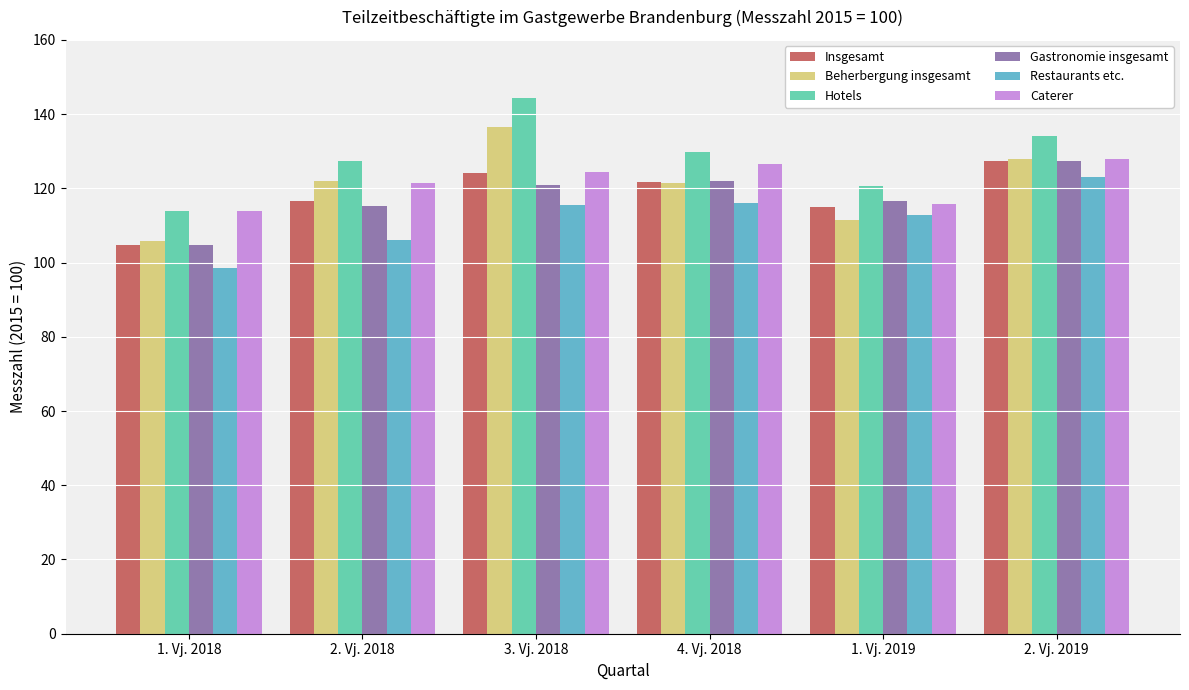

How many values in the Restaurants etc. series are below 115?

3